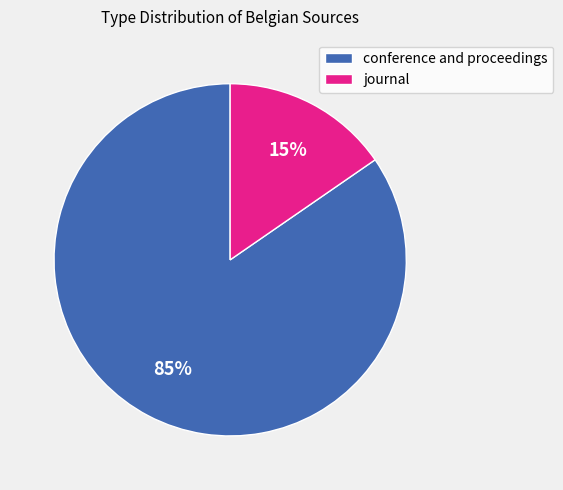

Is there a majority slice in this chart?

Yes